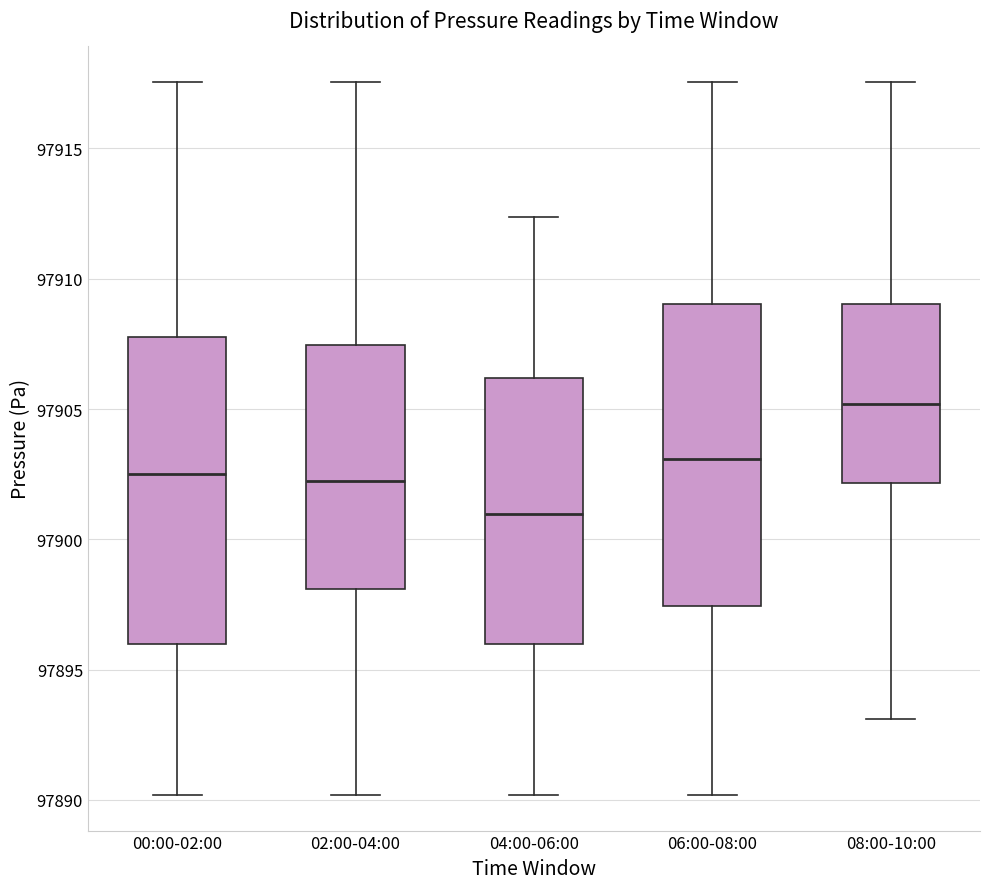

Reading left to right, read every box against the y-axis: the position of its median line, the range the box covers, and the ends of its whiskers. The values are not printed on the chart, so give them approximately, as read against the axis.

00:00-02:00: median 97902.5, box 97896.0 to 97908.0, whiskers 97890.0 to 97917.5
02:00-04:00: median 97902.0, box 97898.0 to 97907.5, whiskers 97890.0 to 97917.5
04:00-06:00: median 97901.0, box 97896.0 to 97906.0, whiskers 97890.0 to 97912.5
06:00-08:00: median 97903.0, box 97897.5 to 97909.0, whiskers 97890.0 to 97917.5
08:00-10:00: median 97905.0, box 97902.0 to 97909.0, whiskers 97893.0 to 97917.5